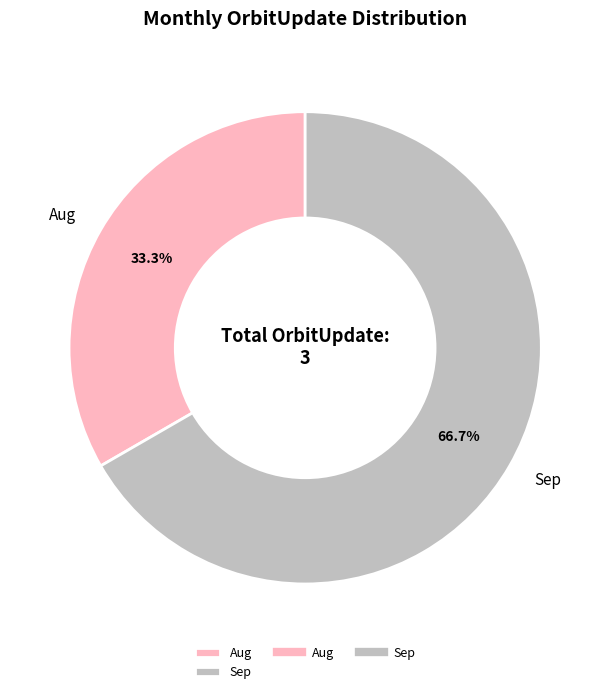

What portion of the pie excludes Aug?

66.7%